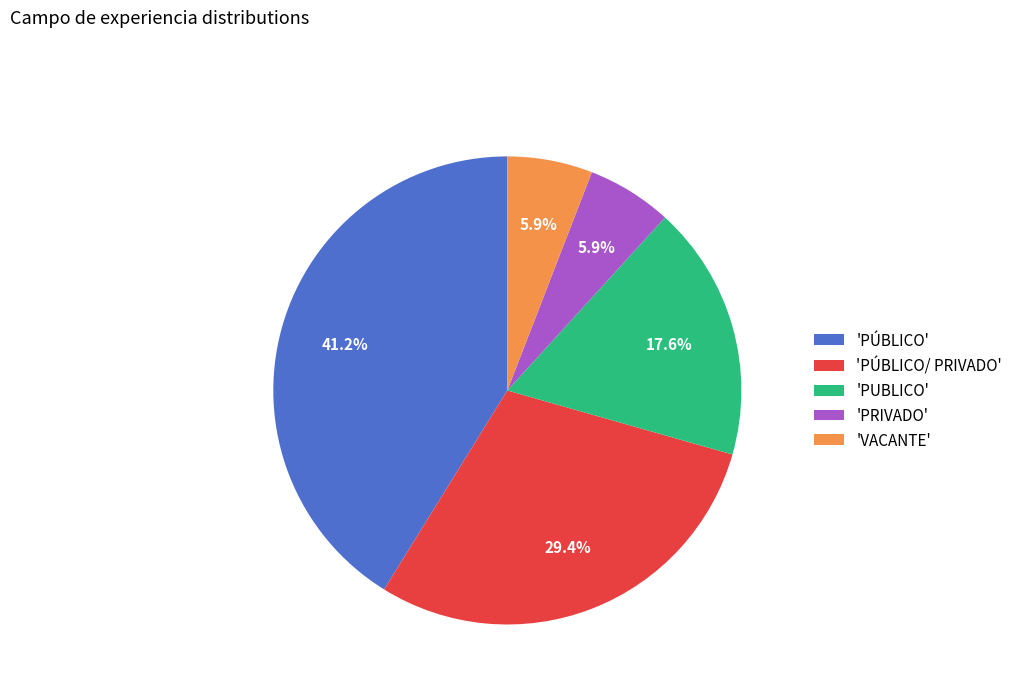

Between 'PRIVADO' and 'PÚBLICO/ PRIVADO', which is larger?

'PÚBLICO/ PRIVADO'